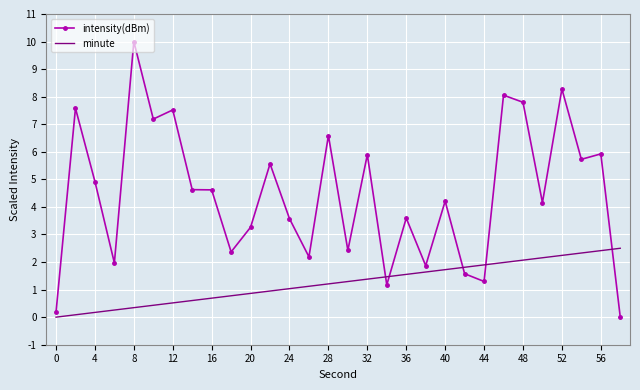

What is the greatest value displayed?

10.0